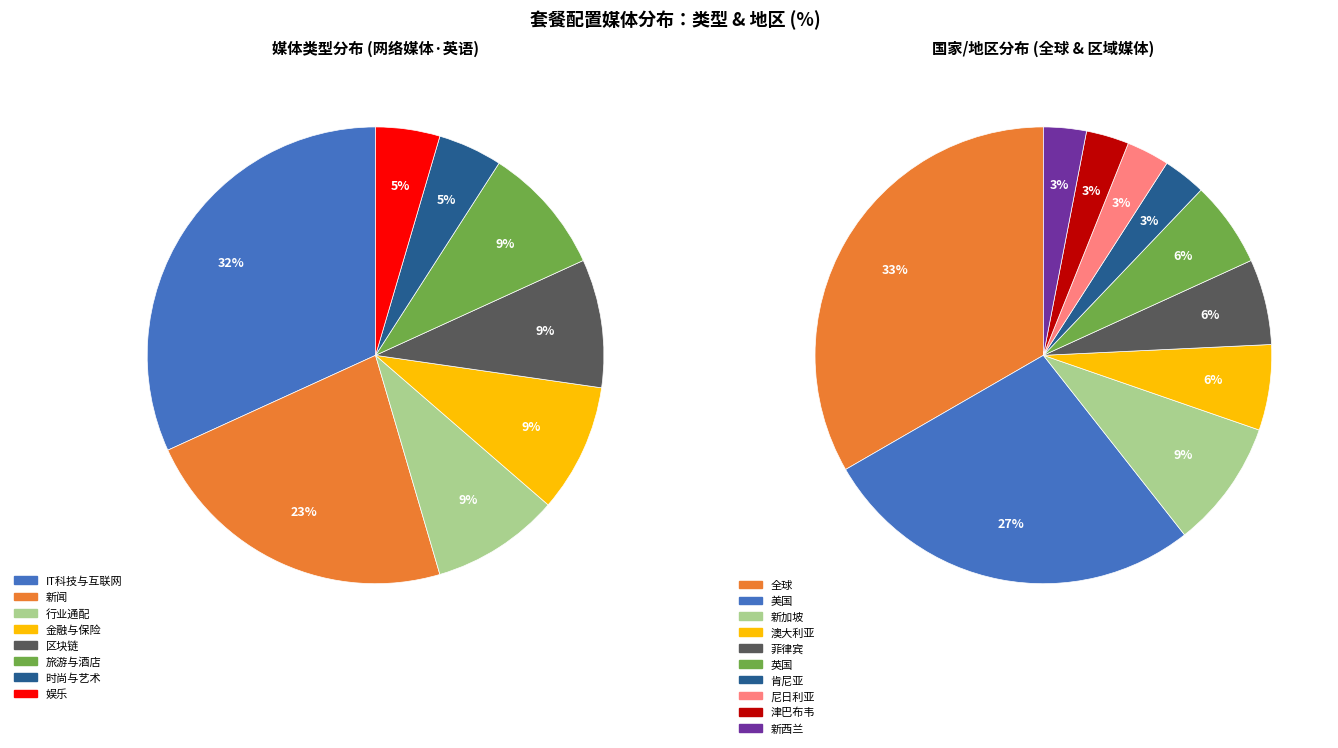

True or false: IT科技与互联网 accounts for 47% of the total.

False